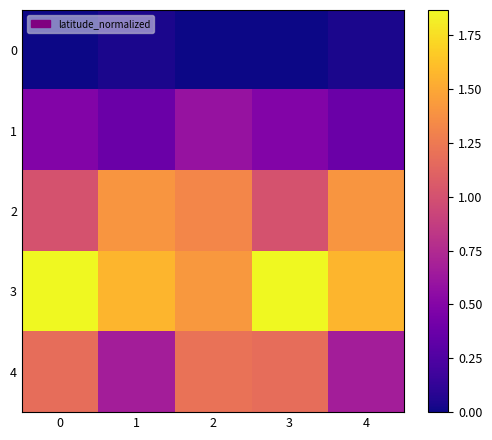

Reading left to right, list all the values displayed in this chart.

0: 0=0.0	1=0.0	2=0.0	3=0.0	4=0.0
1: 0=0.5	1=0.4	2=0.6	3=0.5	4=0.4
2: 0=1.0	1=1.4	2=1.3	3=1.0	4=1.4
3: 0=1.9	1=1.6	2=1.4	3=1.9	4=1.6
4: 0=1.2	1=0.7	2=1.2	3=1.2	4=0.7